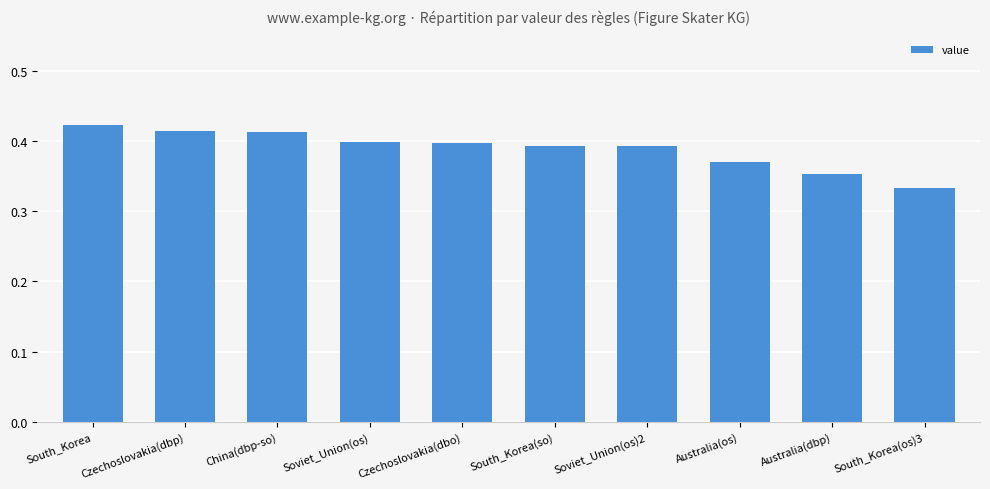

Are the bars horizontal?

No